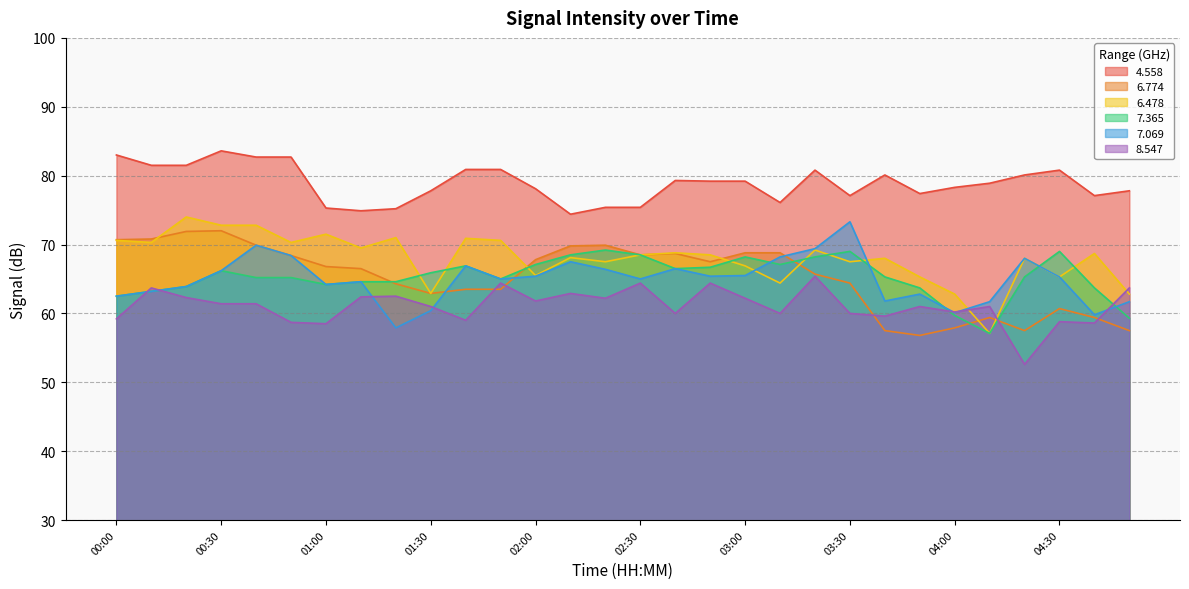

Which series has the widest spread of values?

6.478